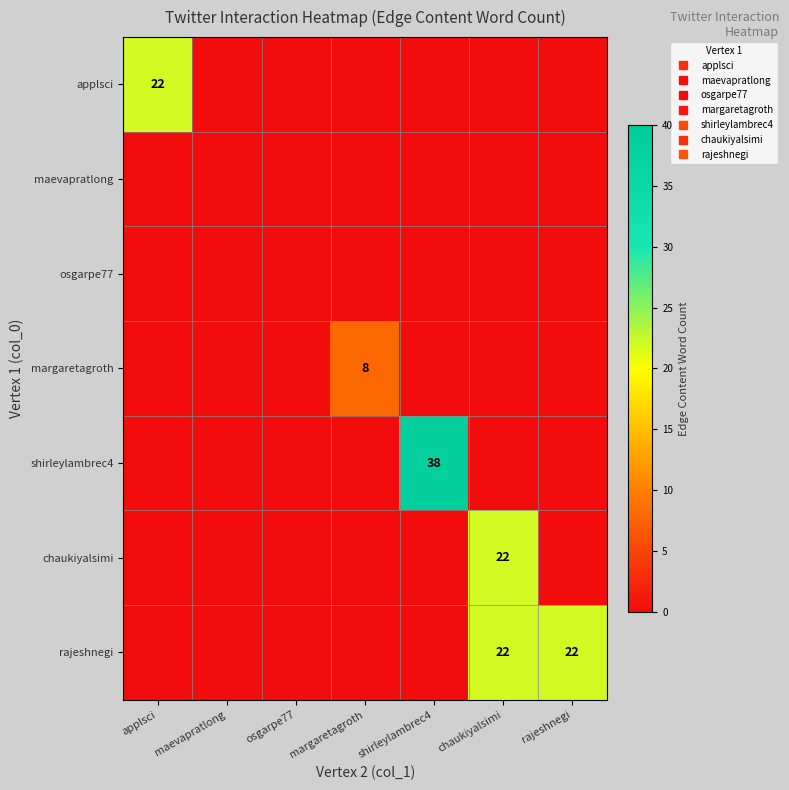

What is the highest value of the applsci series?

22